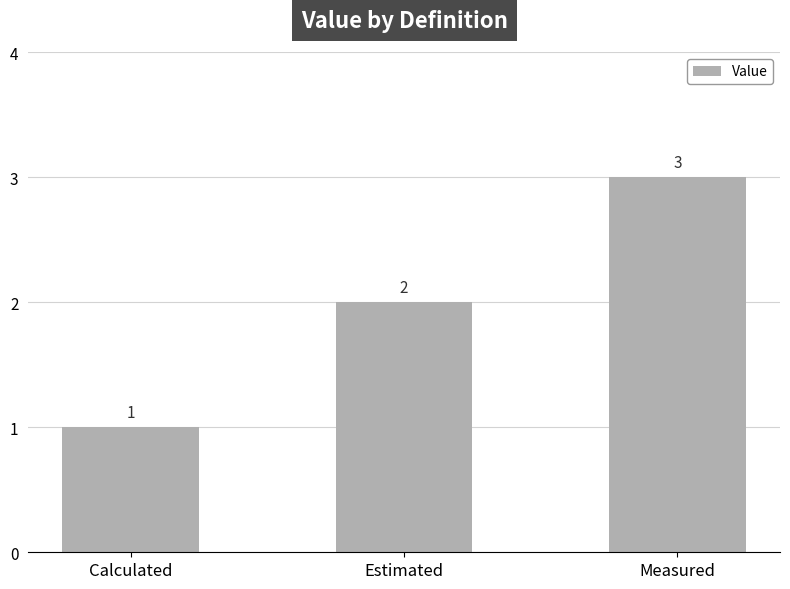

What is the value of the 2nd bar from the left?

2